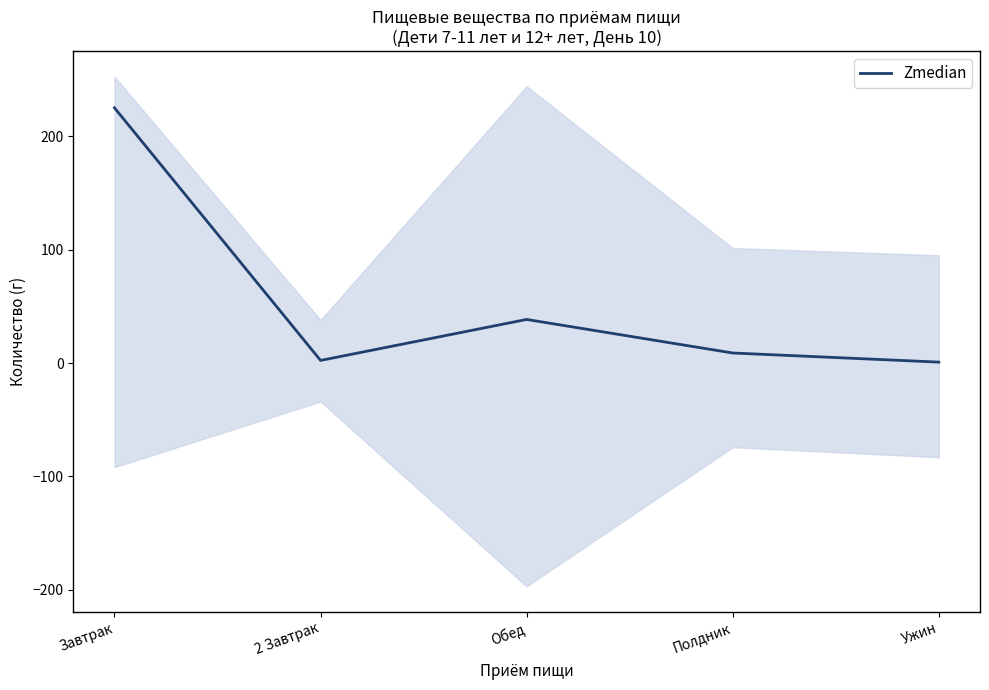

What is the approximate value at Обед?

38.4